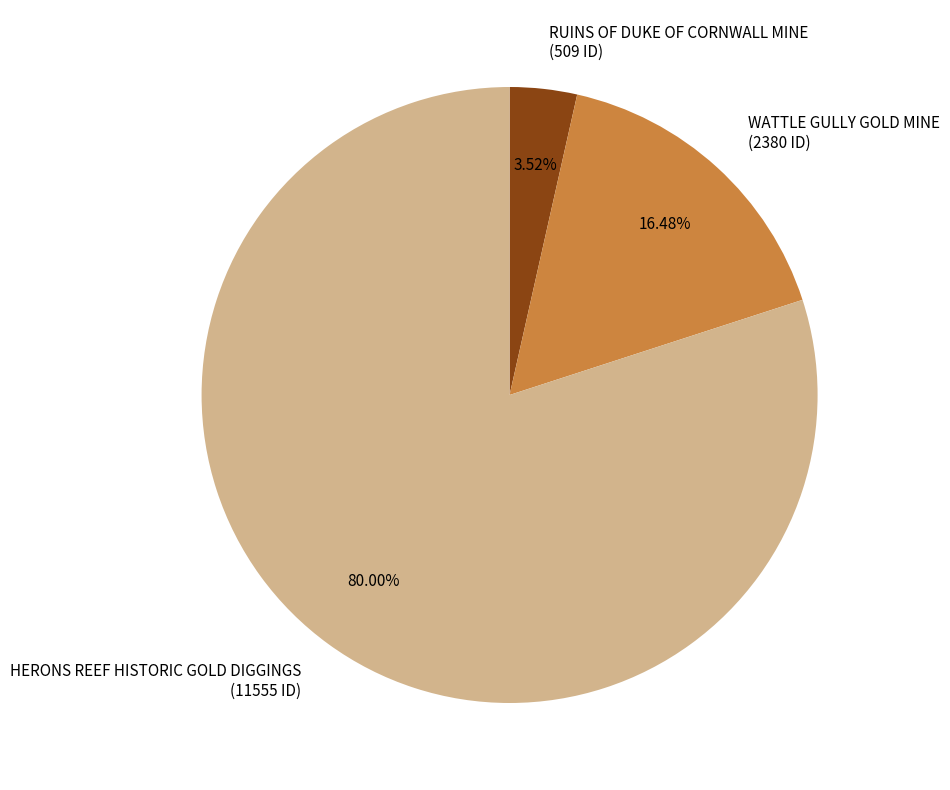

To the nearest percent, what percentage of the pie is RUINS OF DUKE OF CORNWALL MINE?

4%